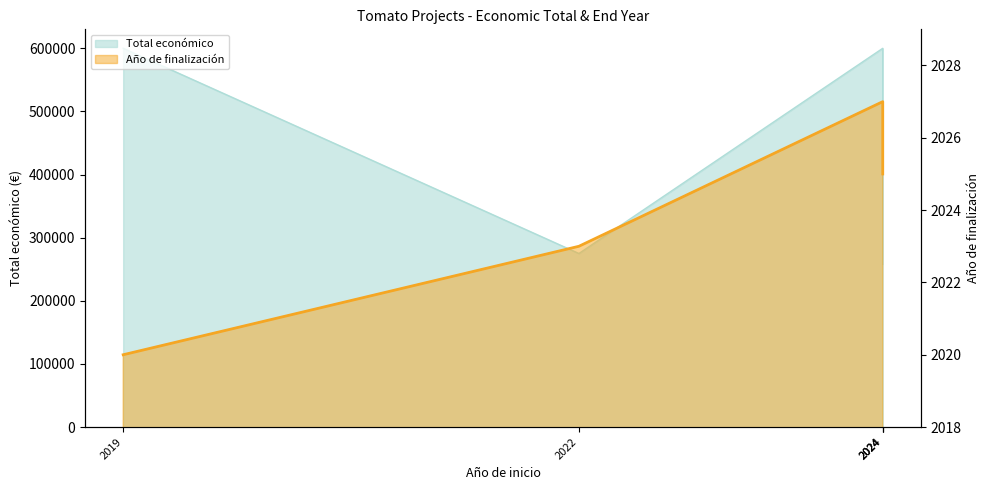

At which category does the chart reach its peak across all series?

2024